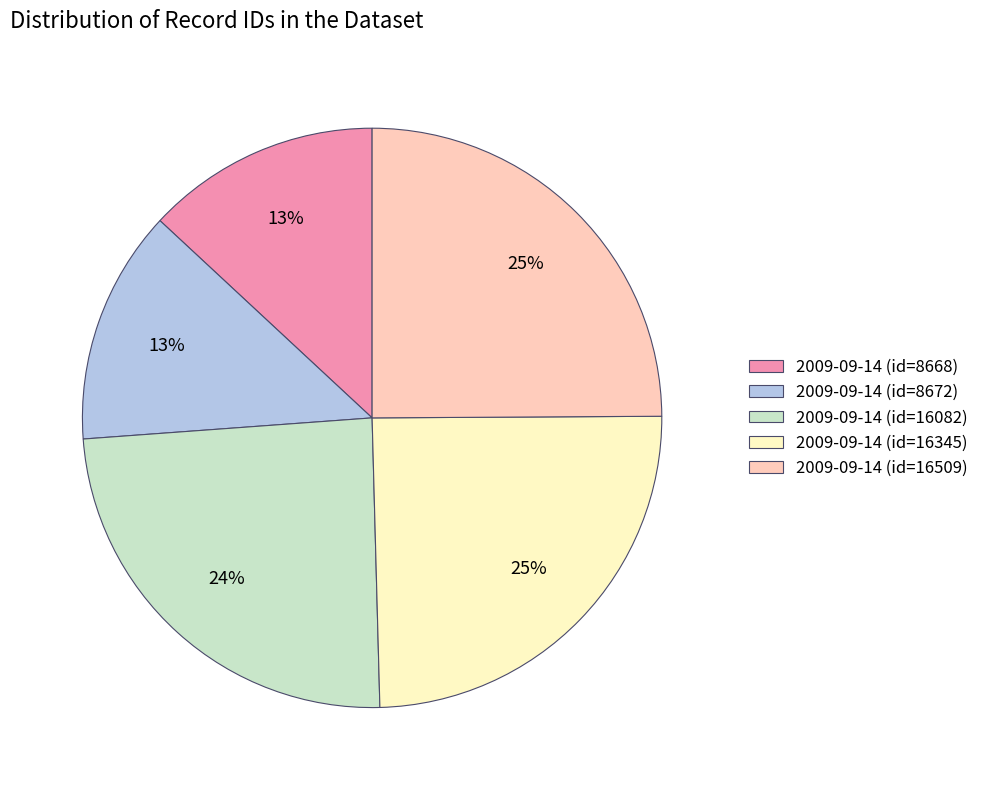

Is it true that 2009-09-14 (id=16345) is 25% of the pie?

True